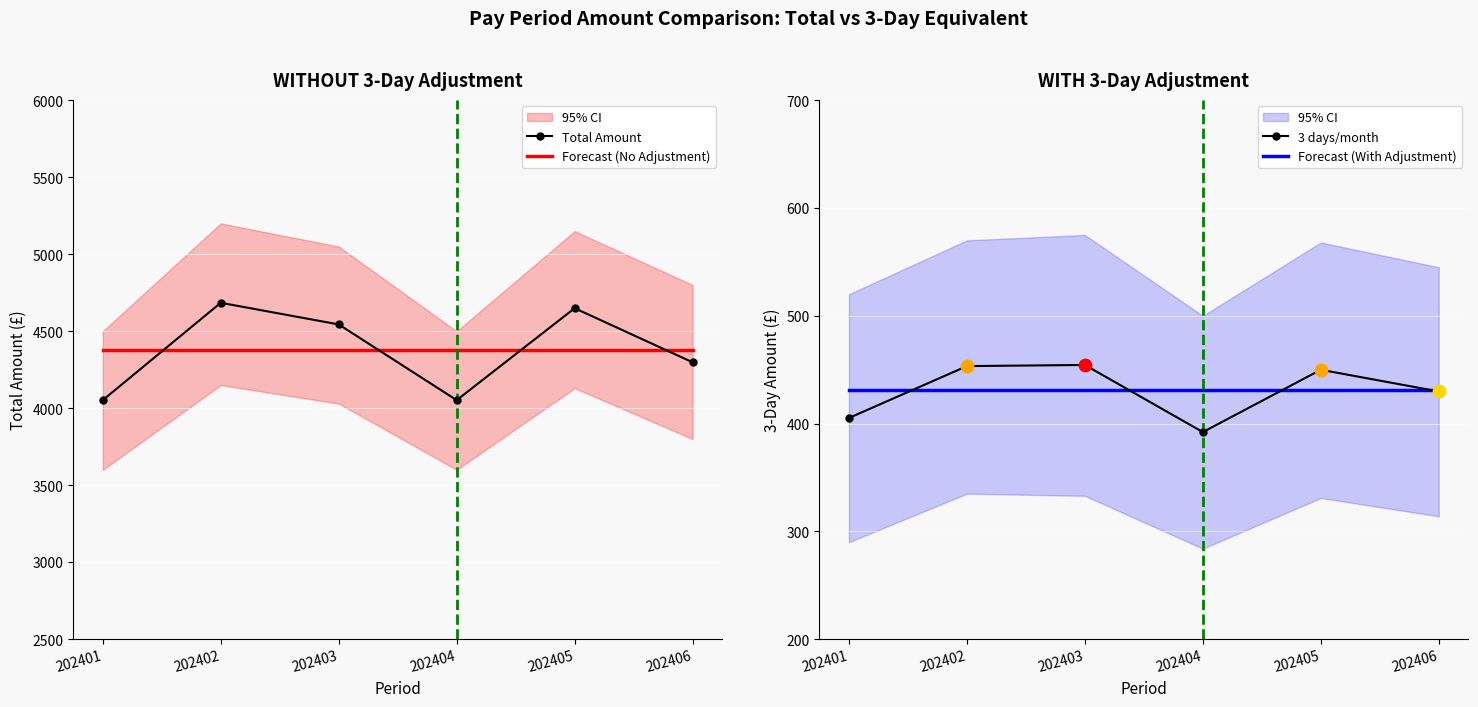

Which series contains the lowest Y value?

3 days/month